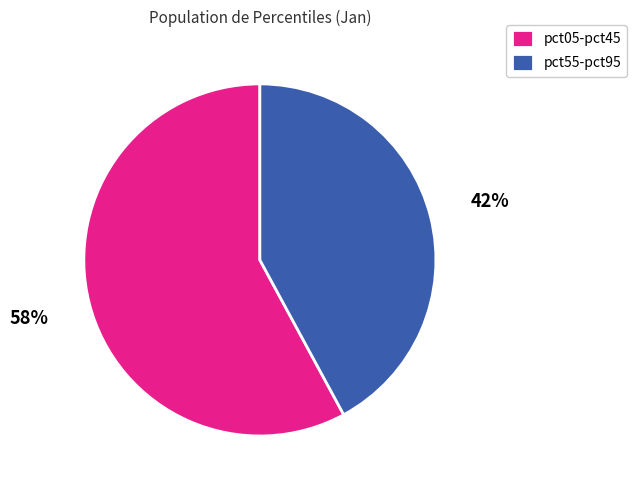

The pct55-pct95 slice represents 42% of the pie. True or false?

True